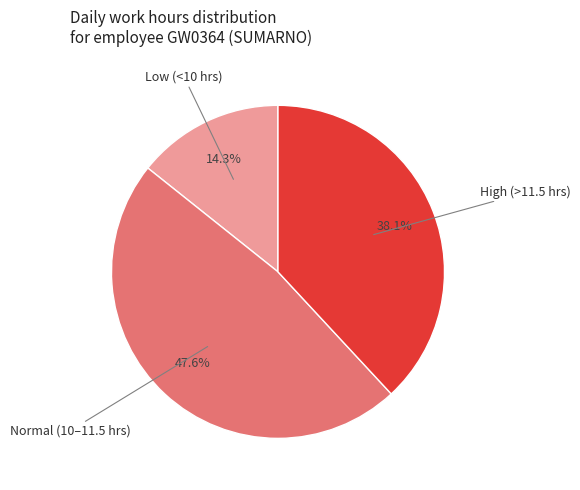

Is there a majority slice in this chart?

No